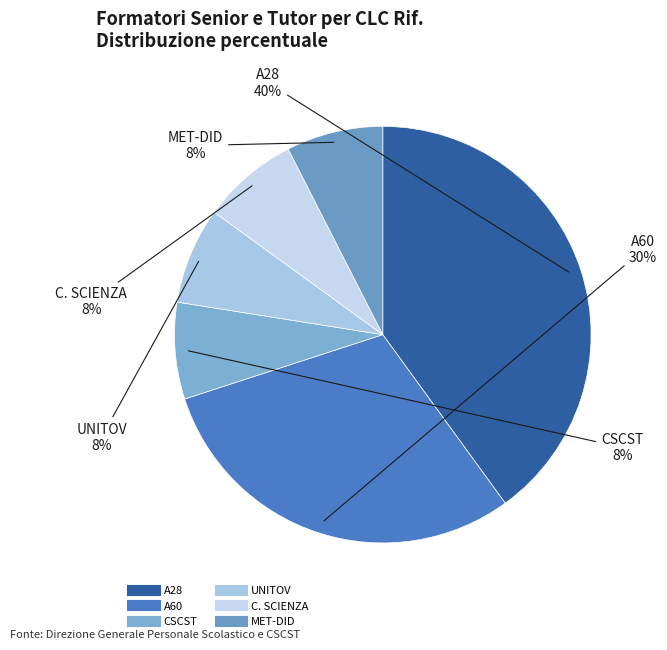

Is the sum of CSCST and A28 greater than half?

No